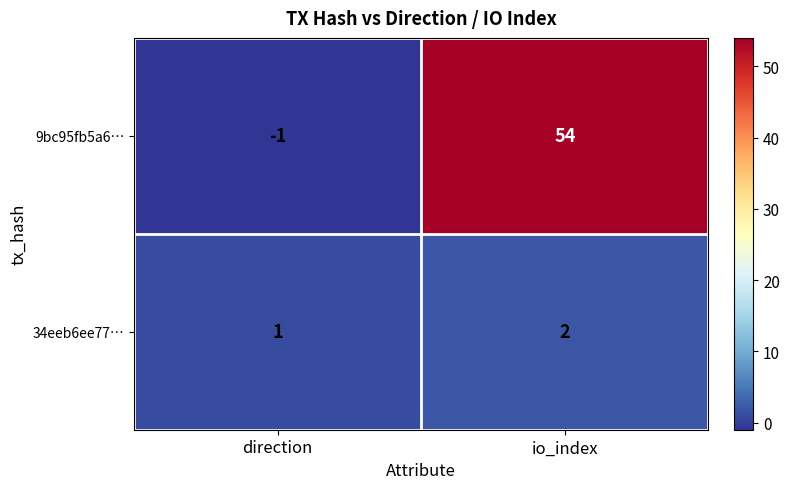

Is the value of 9bc95fb5a6… at direction greater than the value of 34eeb6ee77… at direction?

No